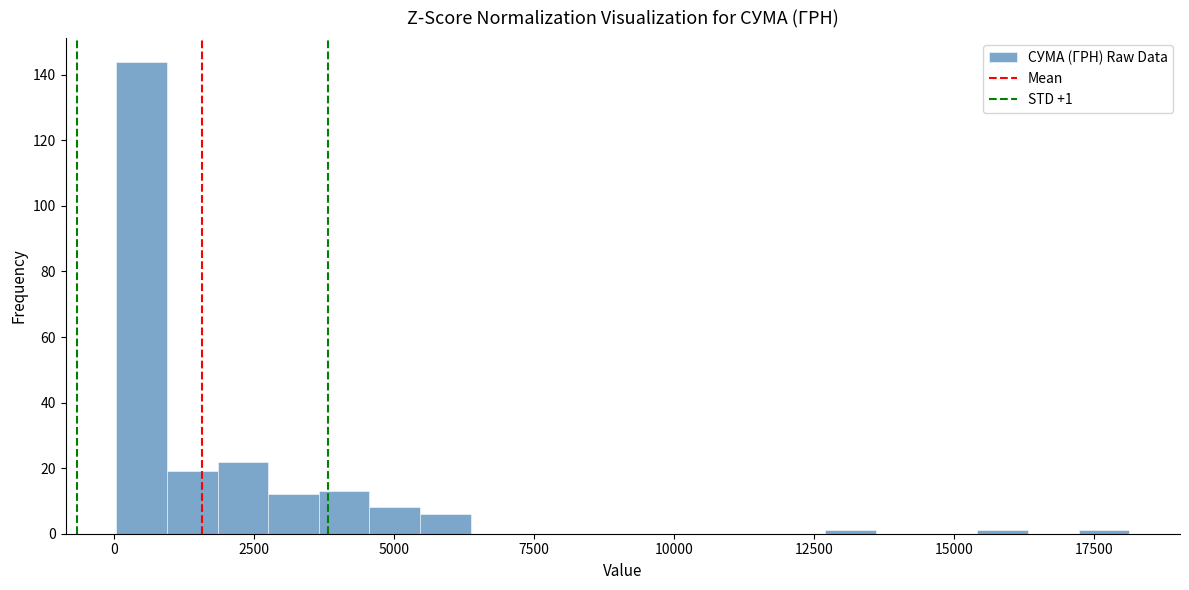

Around what value on the x-axis is the tallest bar? Give the approximate position of its centre, as read against the axis.

500